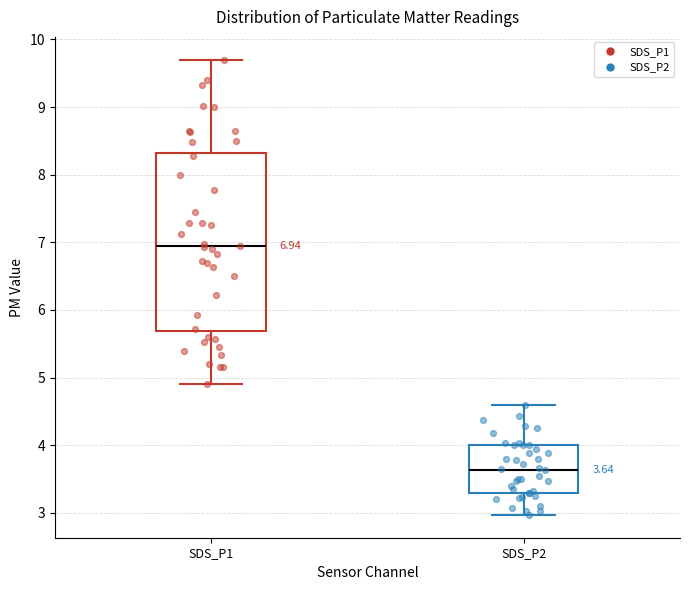

Comparing the boxes themselves (not the whiskers), which one is the tallest?

SDS_P1